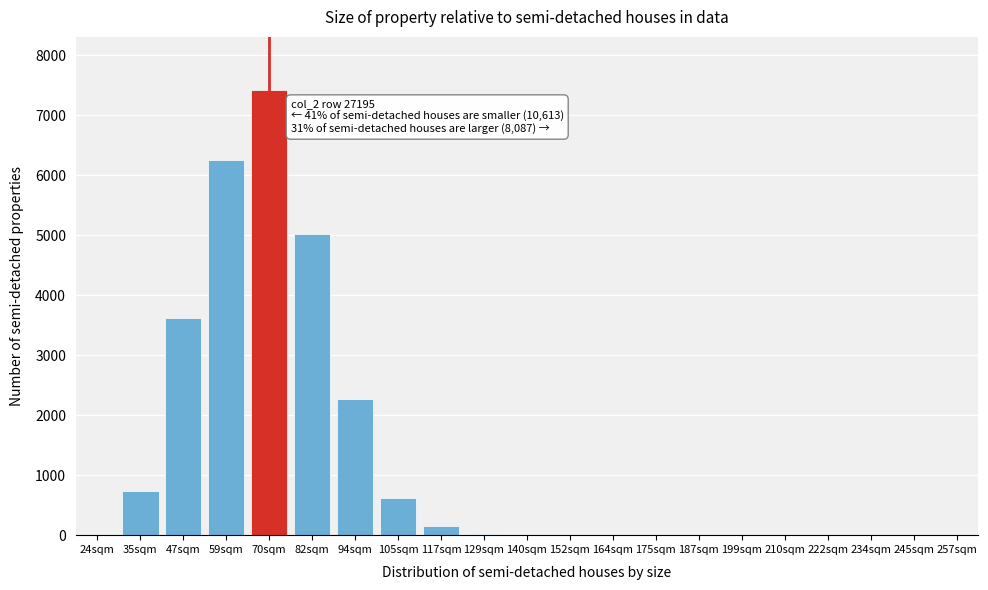

What is the greatest value displayed?

7418